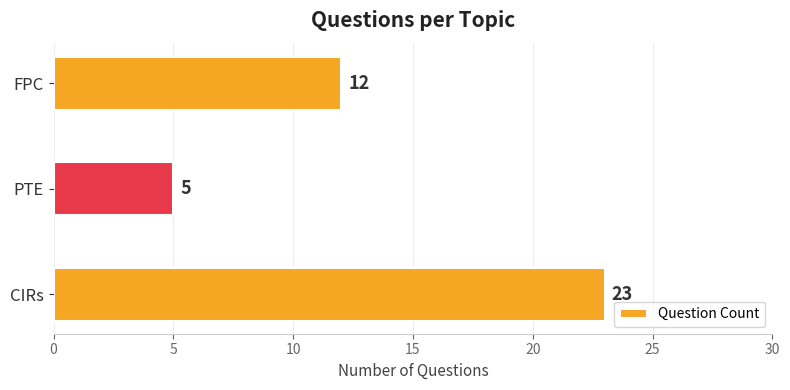

How many bars are there in total?

3